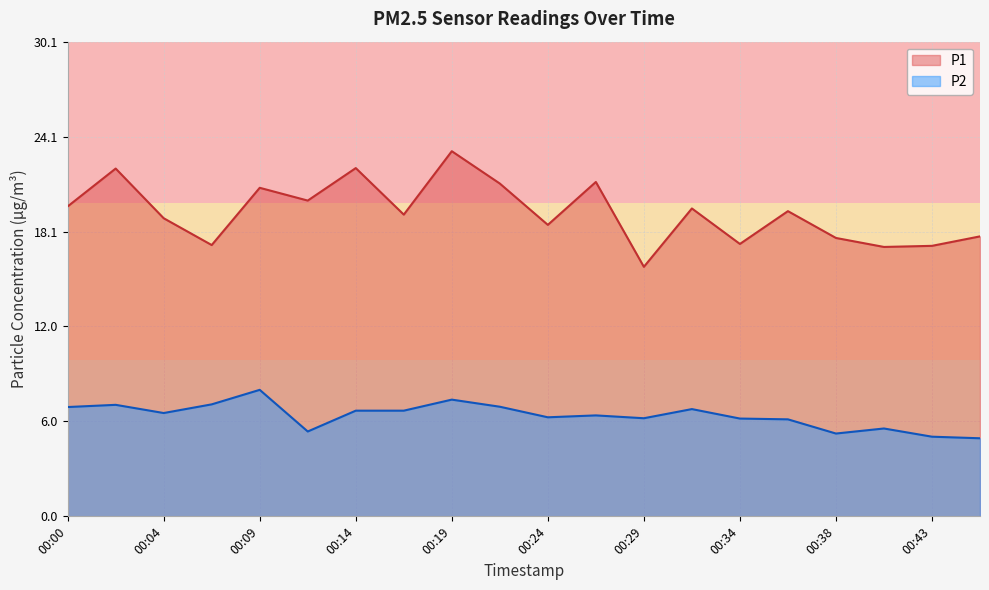

How many lines are shown in the chart?

2